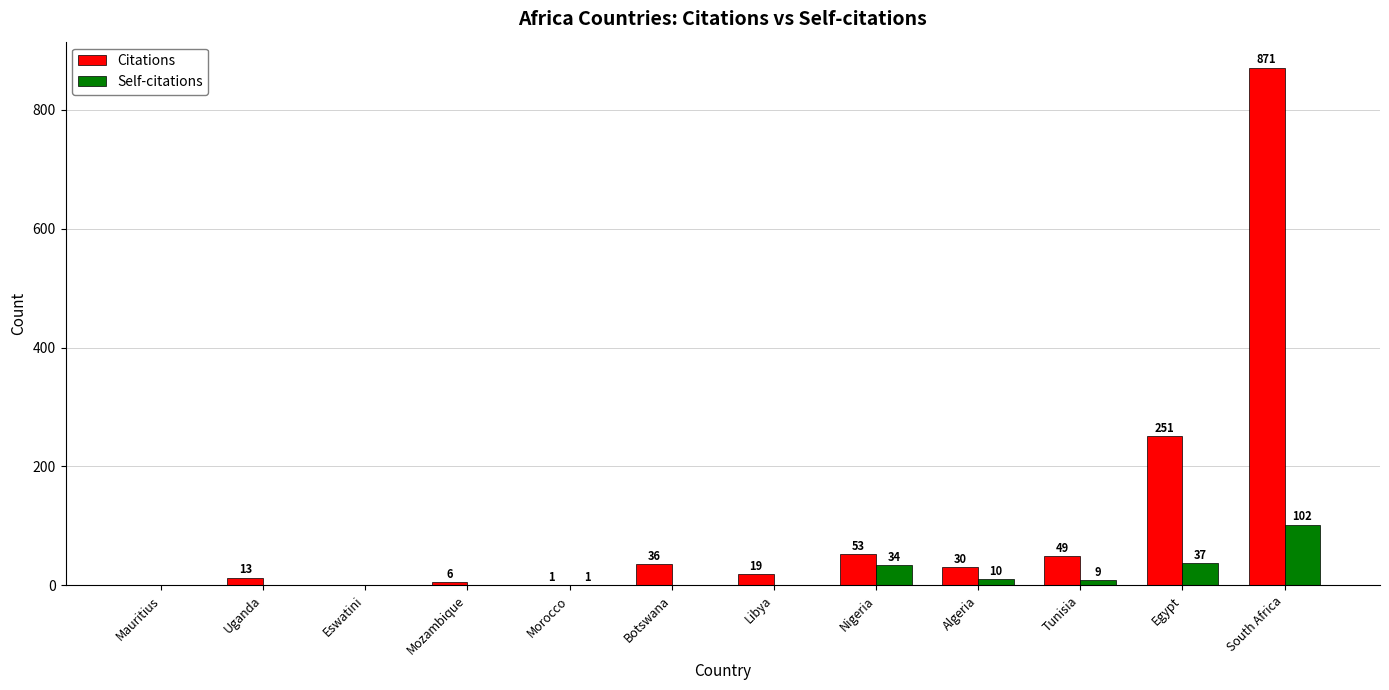

At which label does Citations first exceed 30?

Botswana